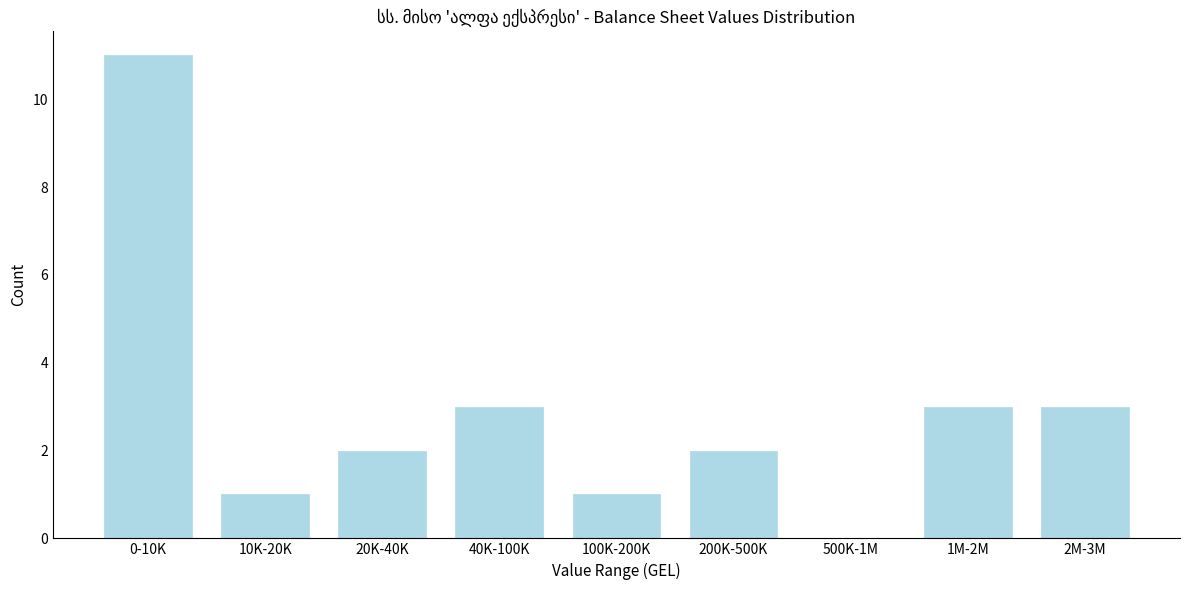

Reading left to right, what are all the values shown in this chart?

0-10K=11	10K-20K=1	20K-40K=2	40K-100K=3	100K-200K=1	200K-500K=2	500K-1M=0	1M-2M=3	2M-3M=3